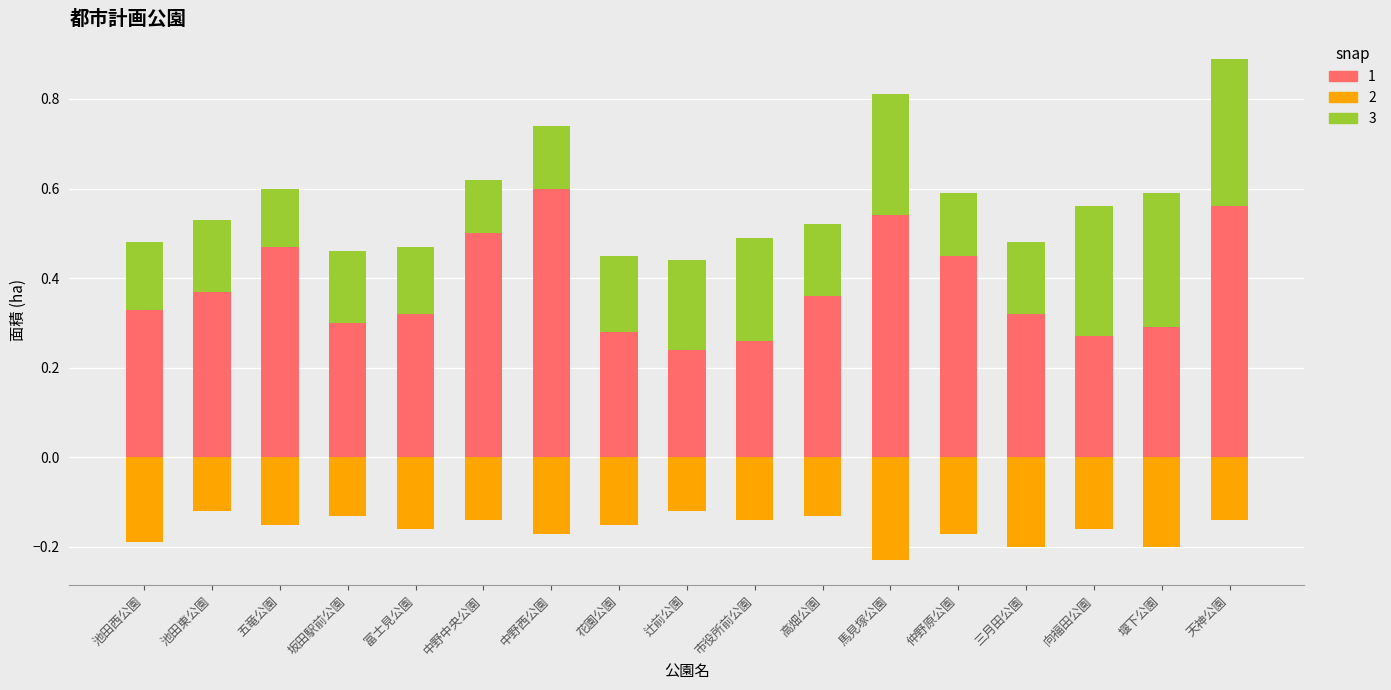

What are all the series names shown in the legend?

1, 2, 3